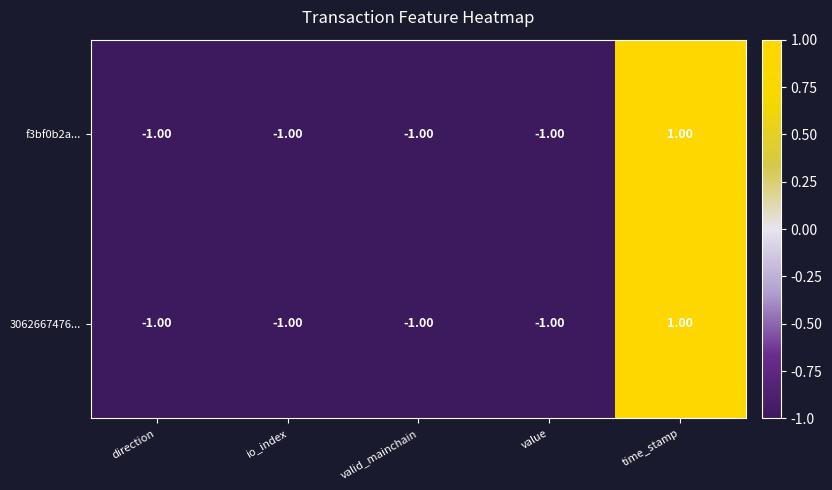

What is the sum of all f3bf0b2a... values?

-3